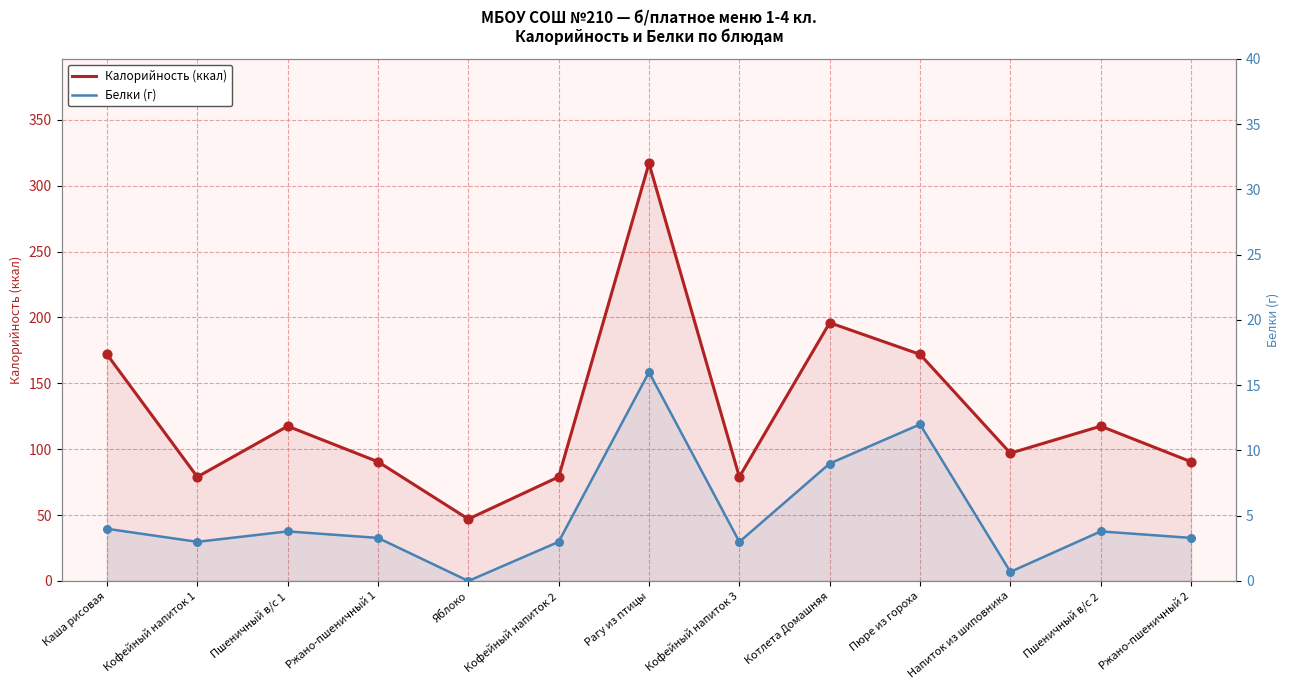

At how many categories does at least one series exceed 313?

1